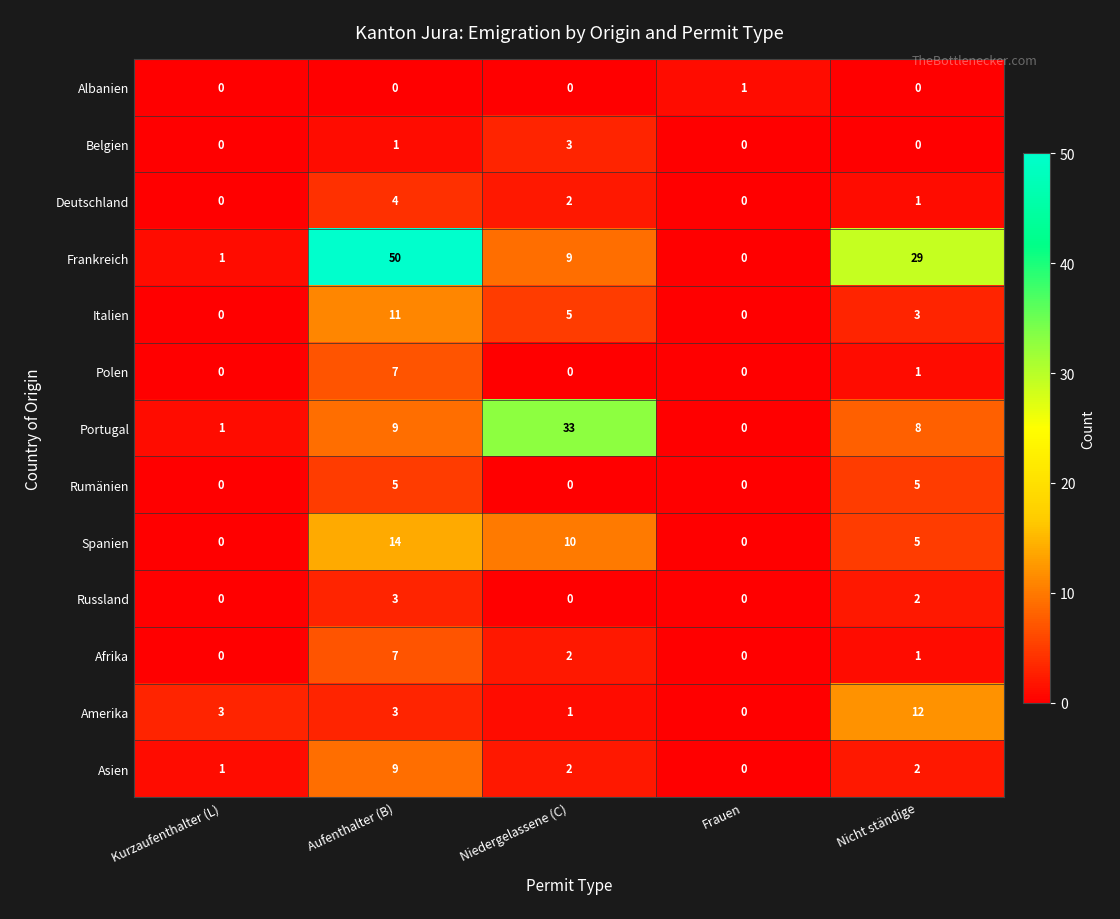

What is the spread (max minus min) of values at Niedergelassene (C)?

33